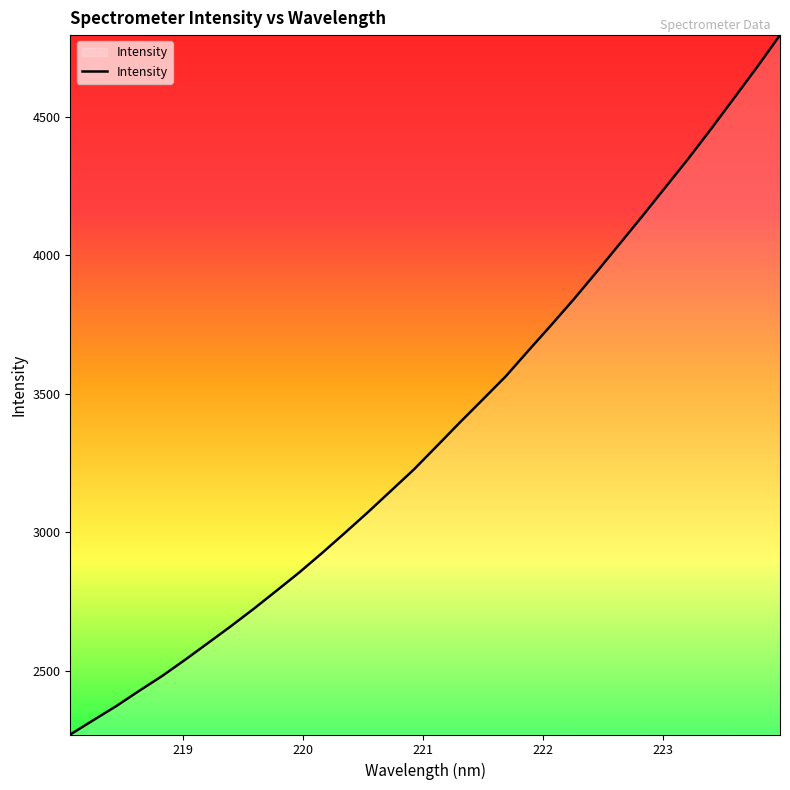

What is the difference between the maximum and minimum values?

2522.5